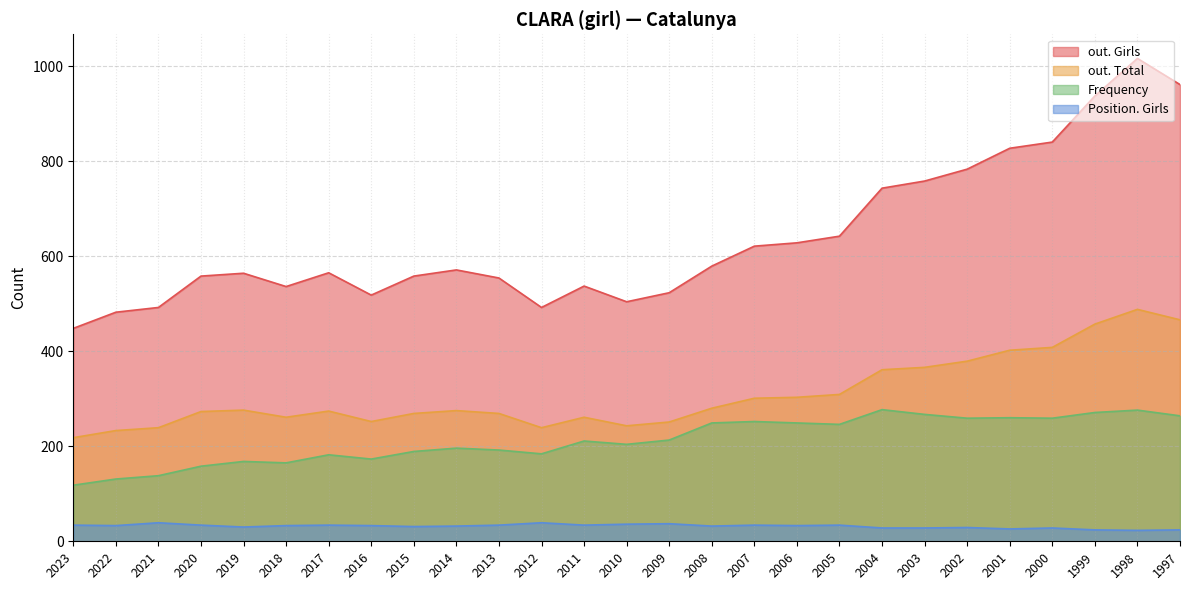

True or false: Position. Girls has a value of 37 at 2001.

False